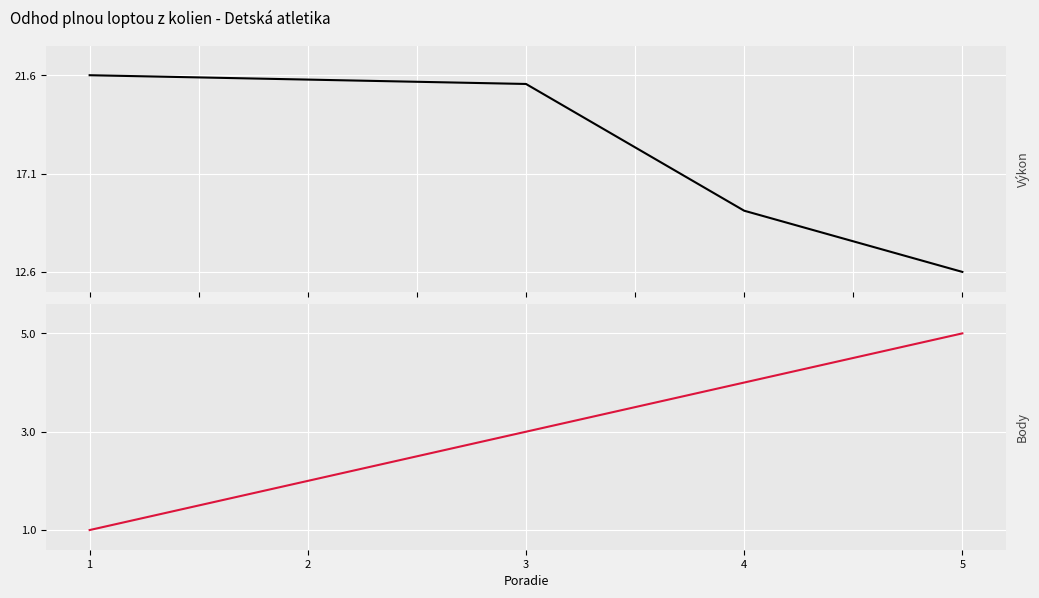

What is the maximum value for Body?

5.0